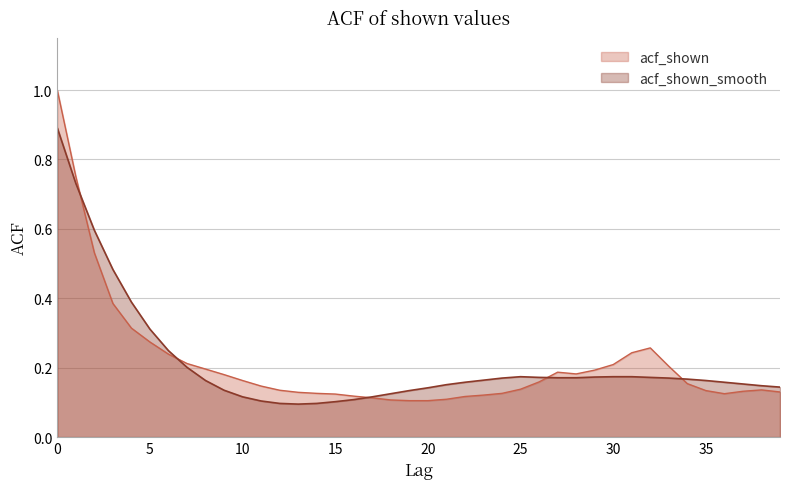

What is the maximum value for acf_shown?

1.0